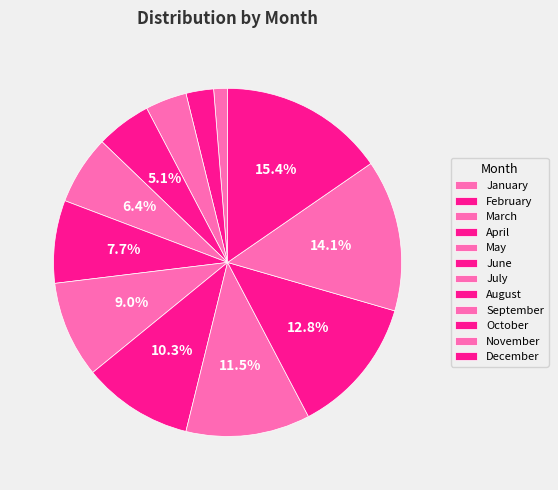

Which slice is the largest?

December